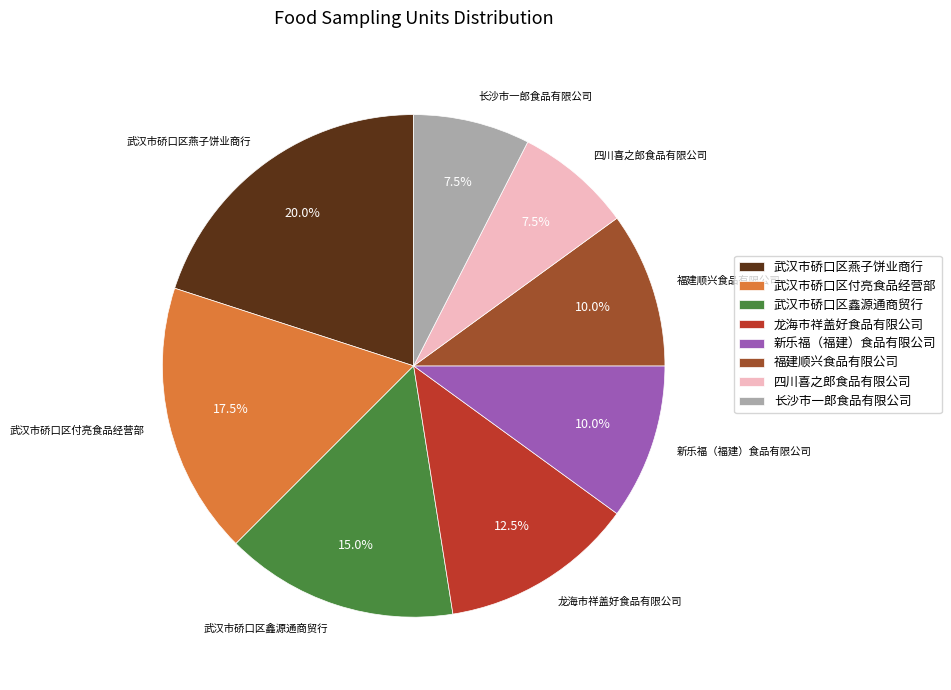

Combined, what portion of the pie is 龙海市祥盖好食品有限公司 and 武汉市硚口区燕子饼业商行?

32.5%